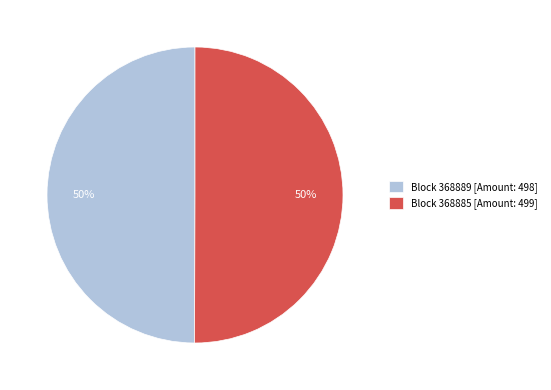

What is the ratio of the value at Block 368885 [Amount: 499] to the value at Block 368889 [Amount: 498]?

1.0